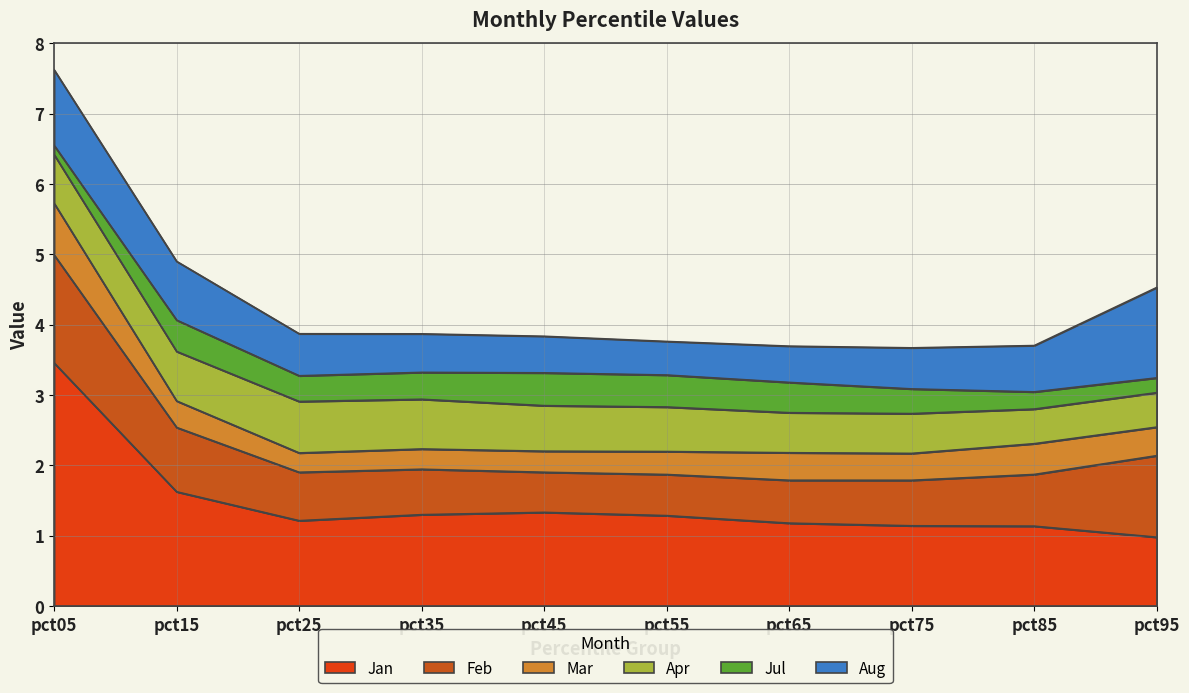

True or false: Mar and Feb intersect in this chart.

False